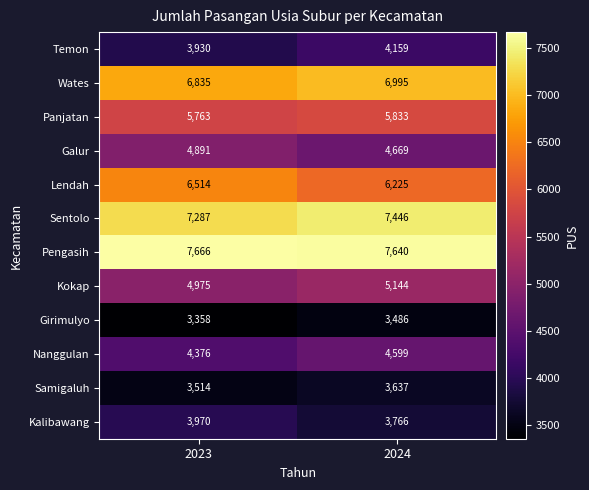

True or false: Wates has a value of 10760 at 2024.

False